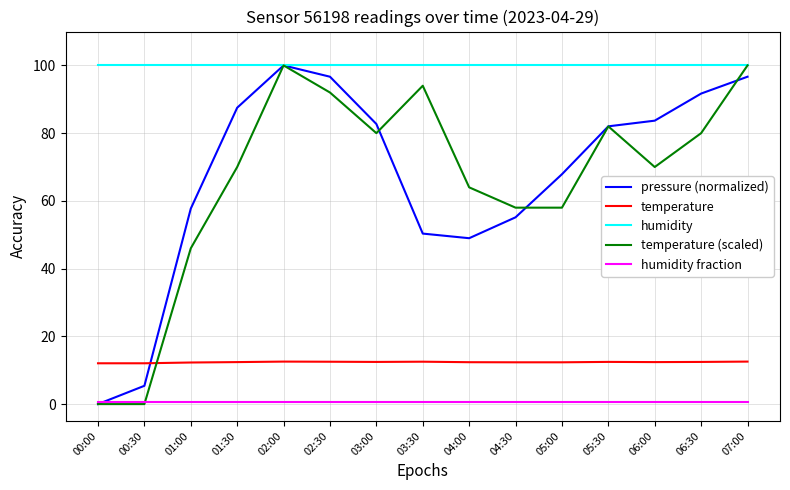

Where does the temperature (scaled) series first go above 69?

01:30